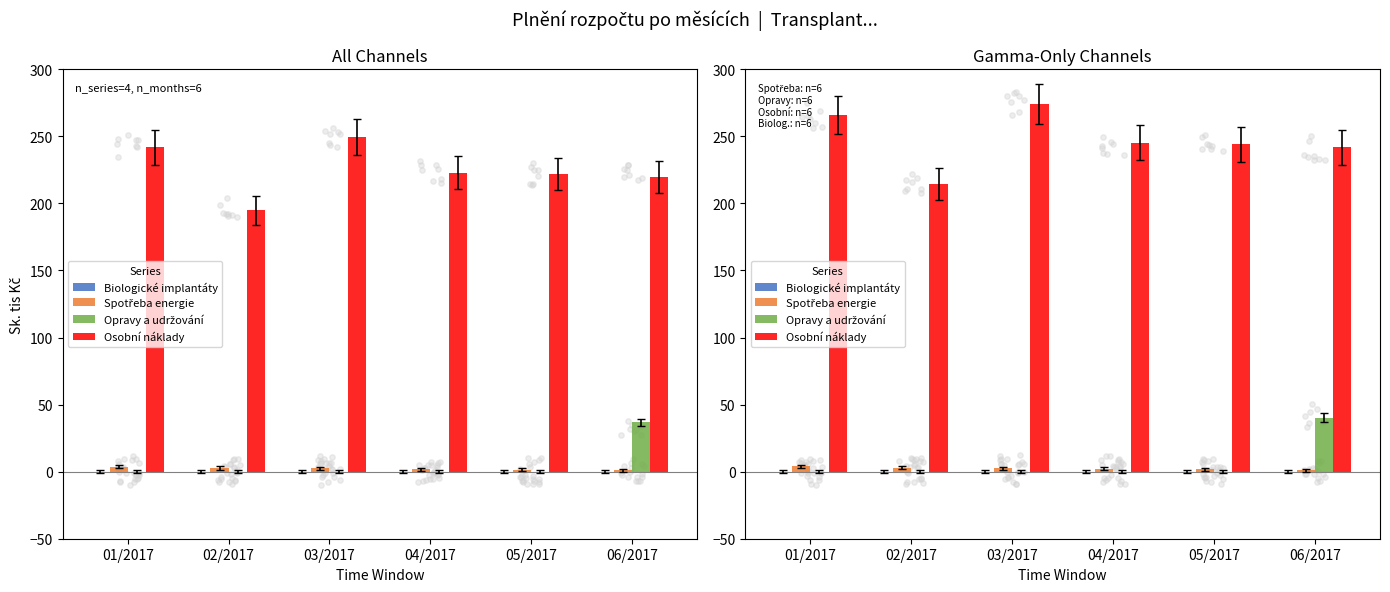

At which category is the sum across all series the highest?

06/2017